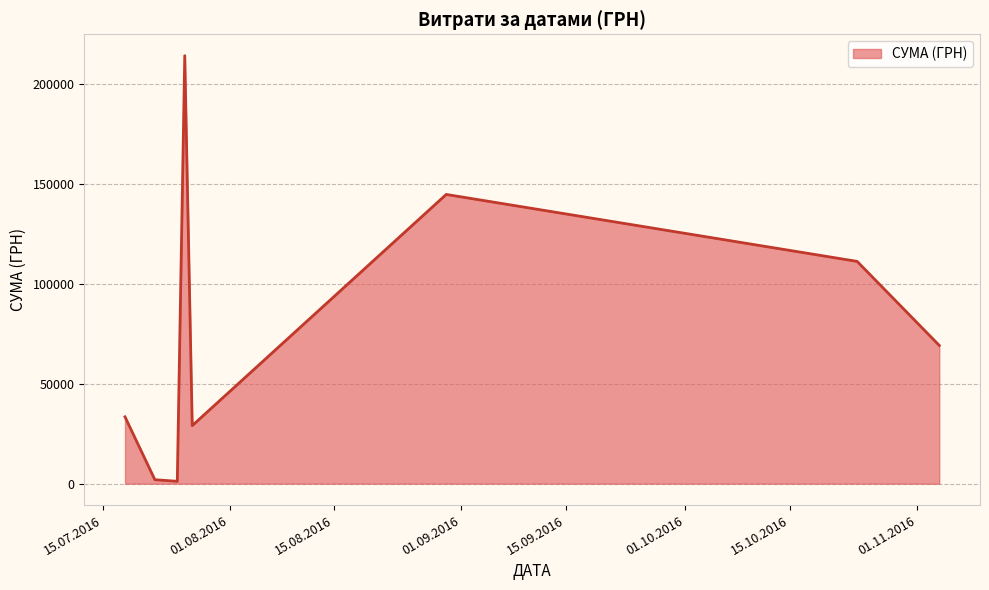

How many values exceed 69252?

4